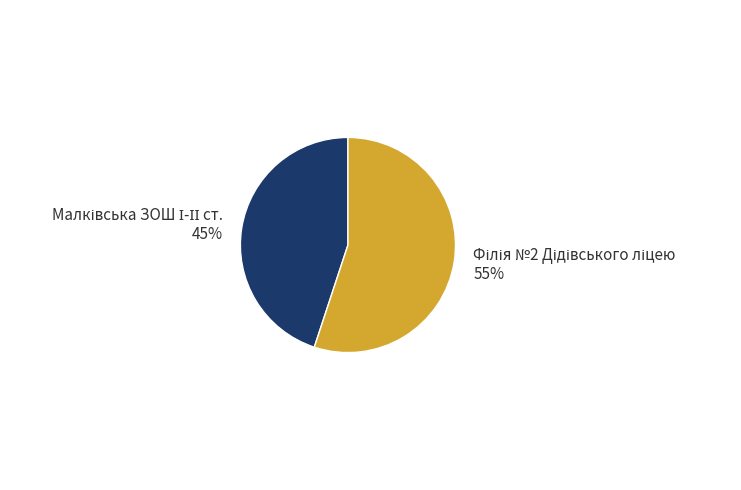

To the nearest percent, what is the difference between the largest and smallest slice percentages?

10%